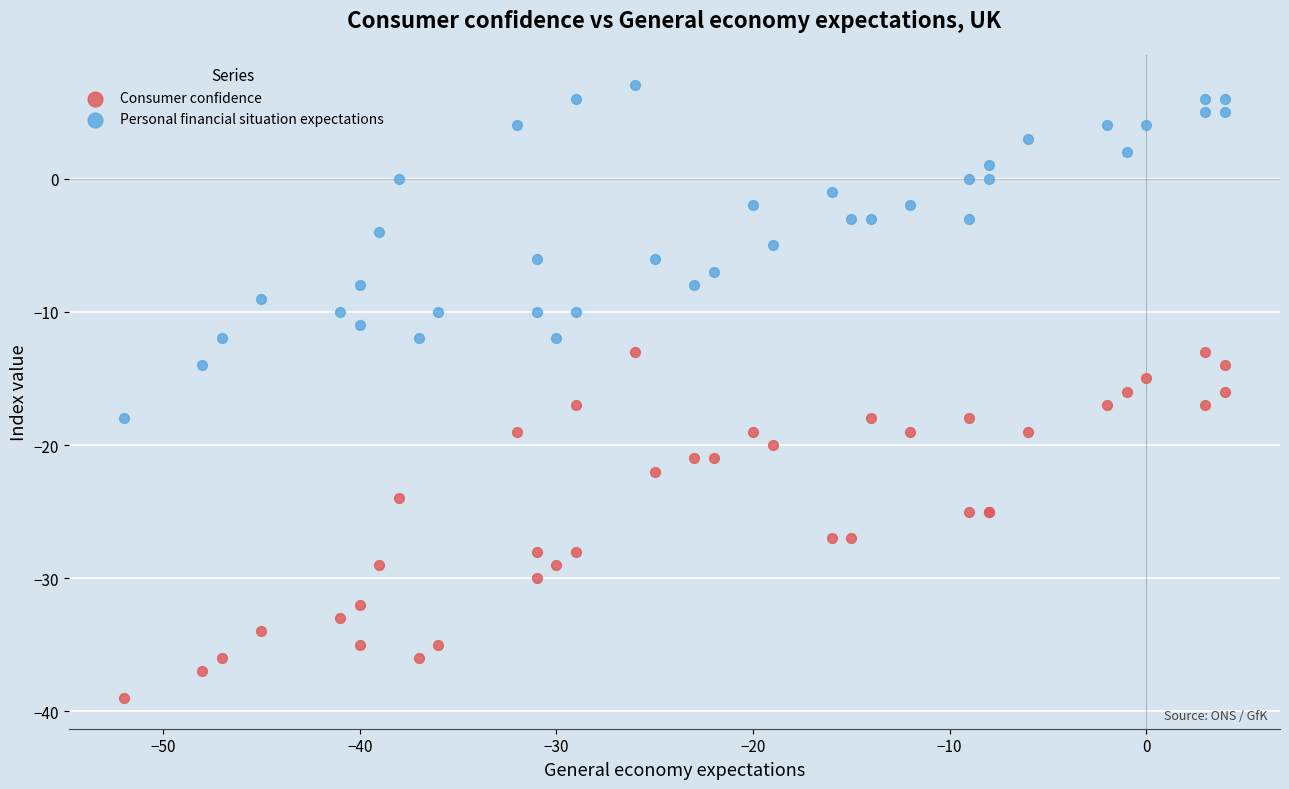

What are all the series names shown in the legend?

Consumer confidence, Personal financial situation expectations